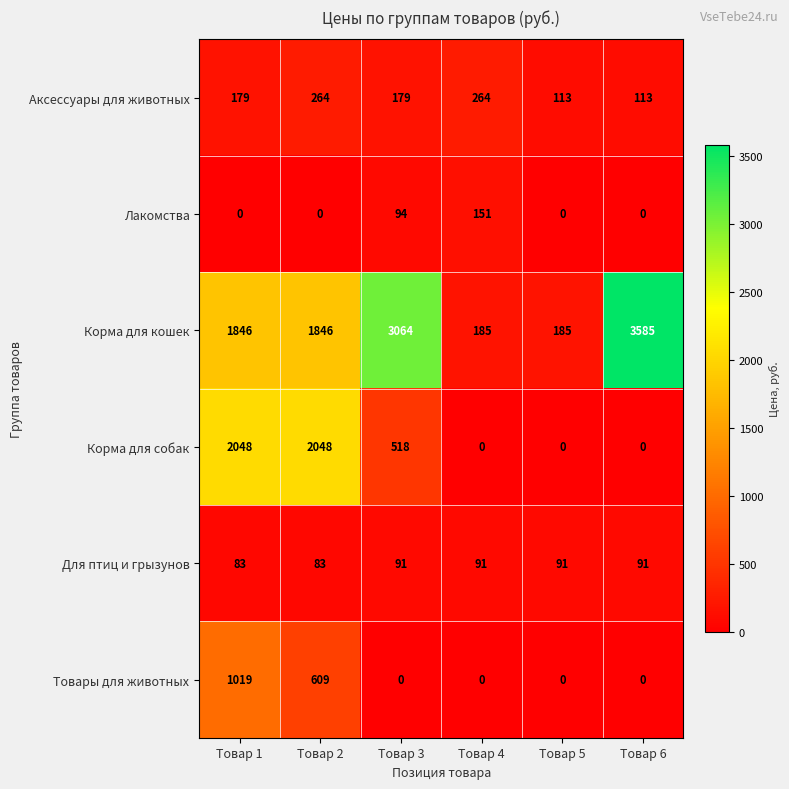

What is the difference between the highest and lowest values at Товар 4?

264